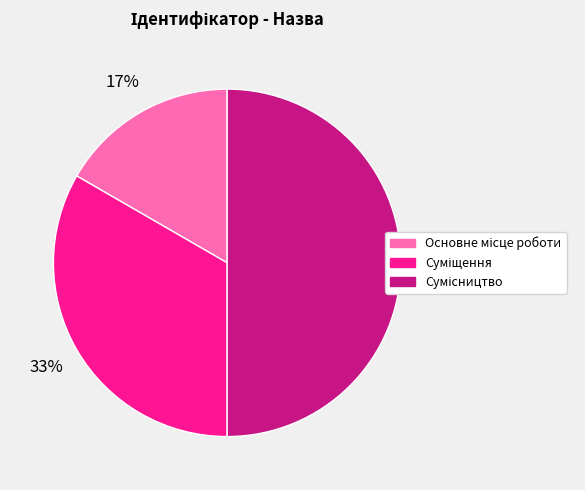

To the nearest percent, what is the average slice percentage?

33%